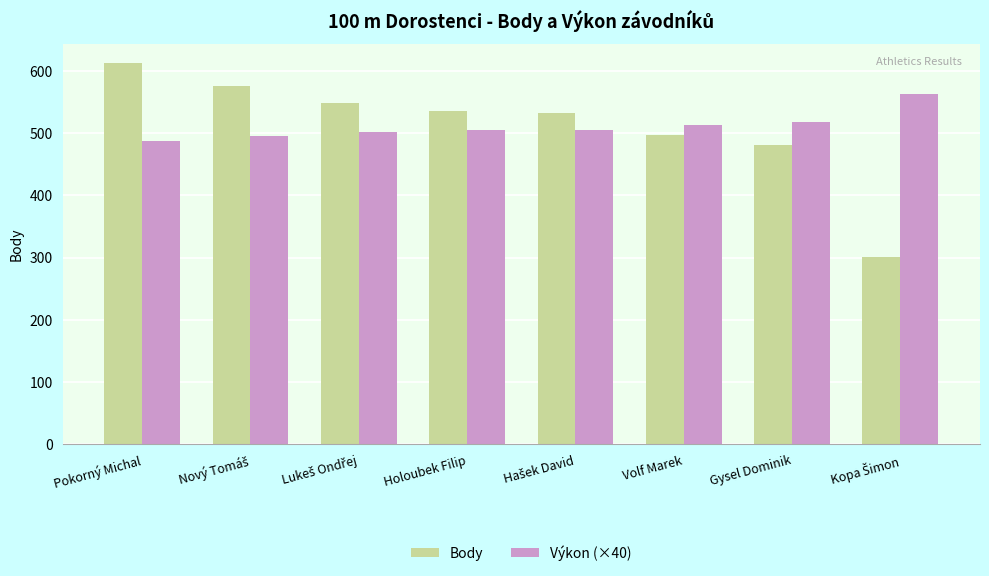

What is the sum of the Výkon (×40) values at Gysel Dominik and Holoubek Filip?

1021.6